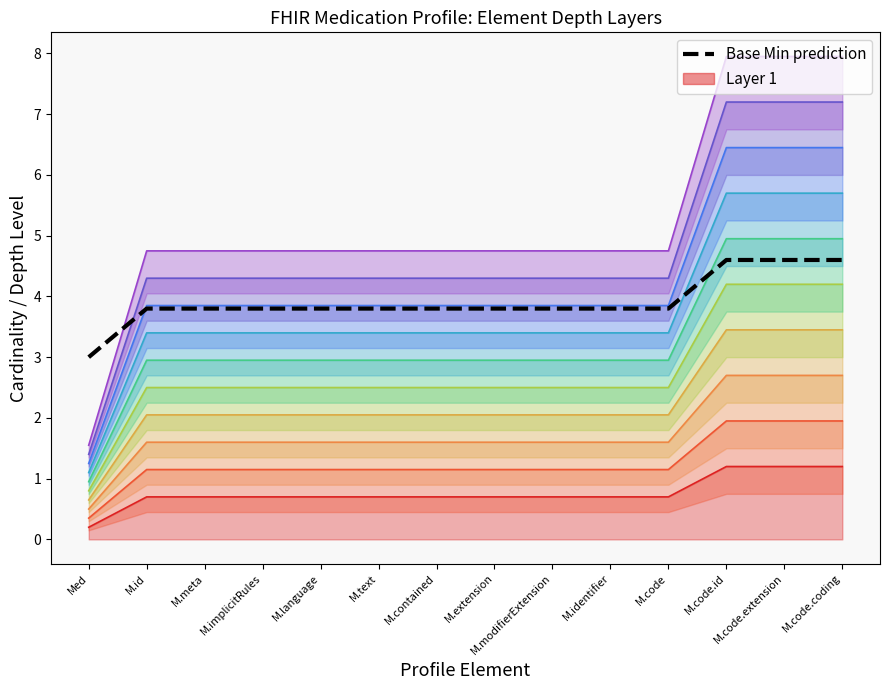

Which label corresponds to the smallest value in the chart?

Med